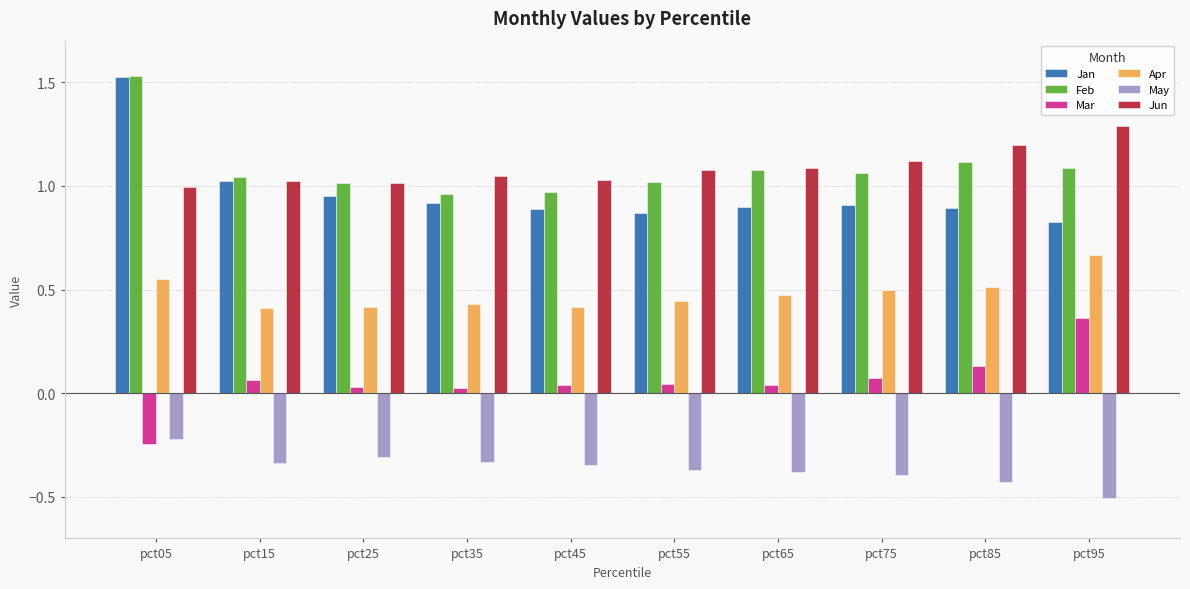

What is the smallest value displayed?

-0.5